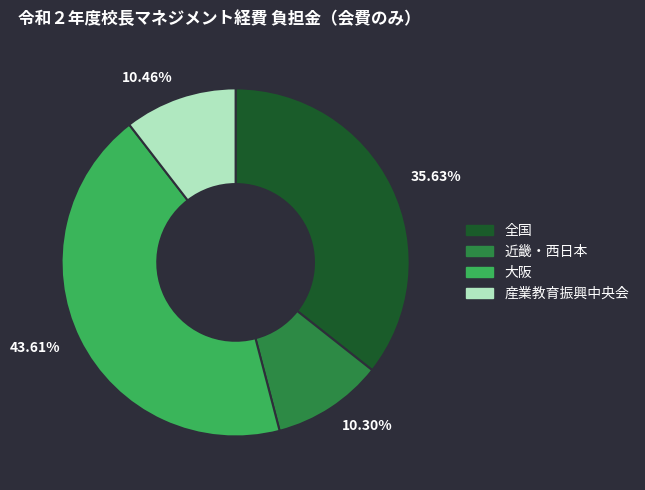

What is the ratio of the value at 35.63% to the value at 10.46%?

3.4